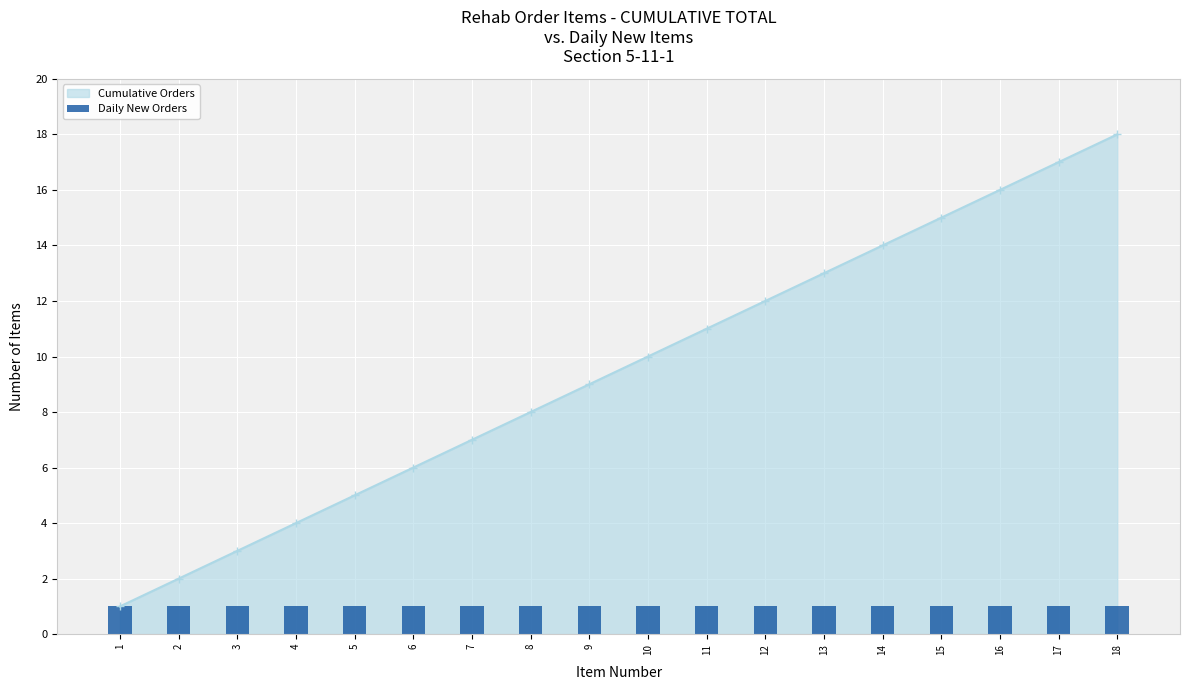

How many bars are there in total?

18